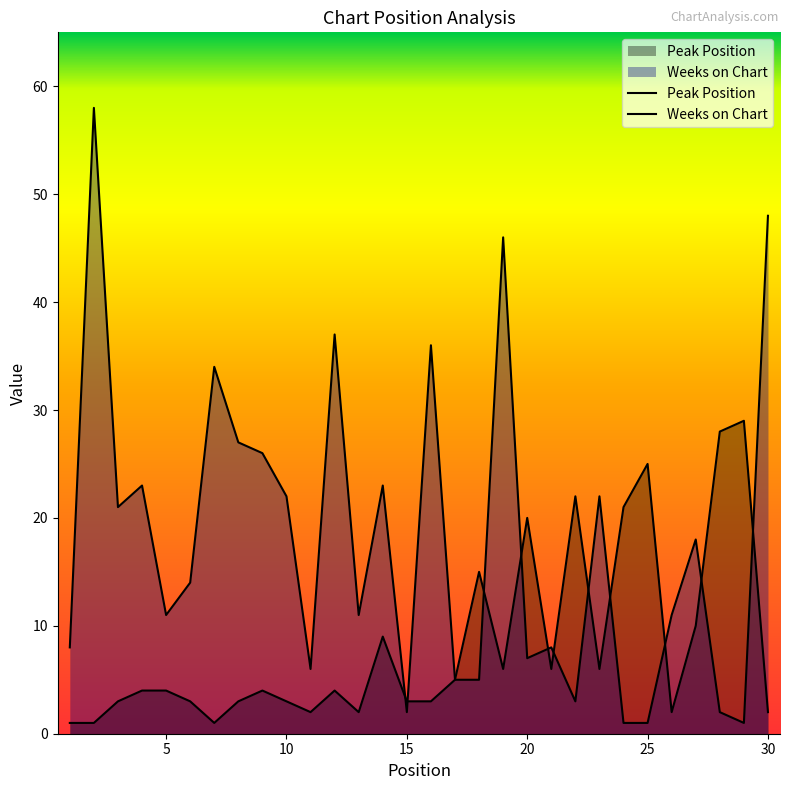

What is the difference between the second highest and minimum values in the Weeks on Chart series?

47